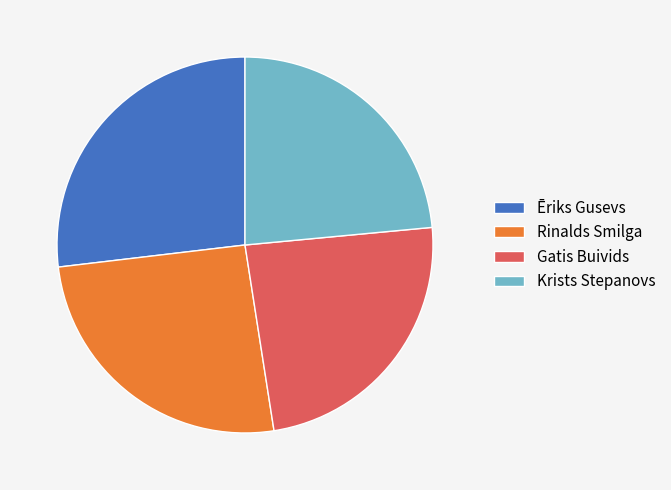

The Rinalds Smilga slice represents 26% of the pie. True or false?

True